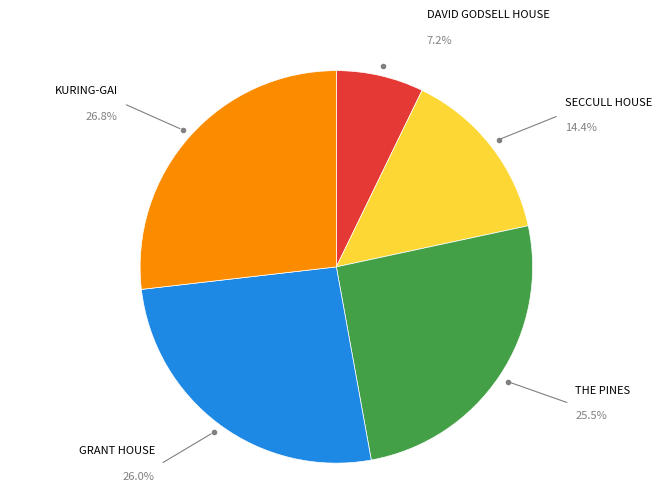

Does any single category account for the majority?

No